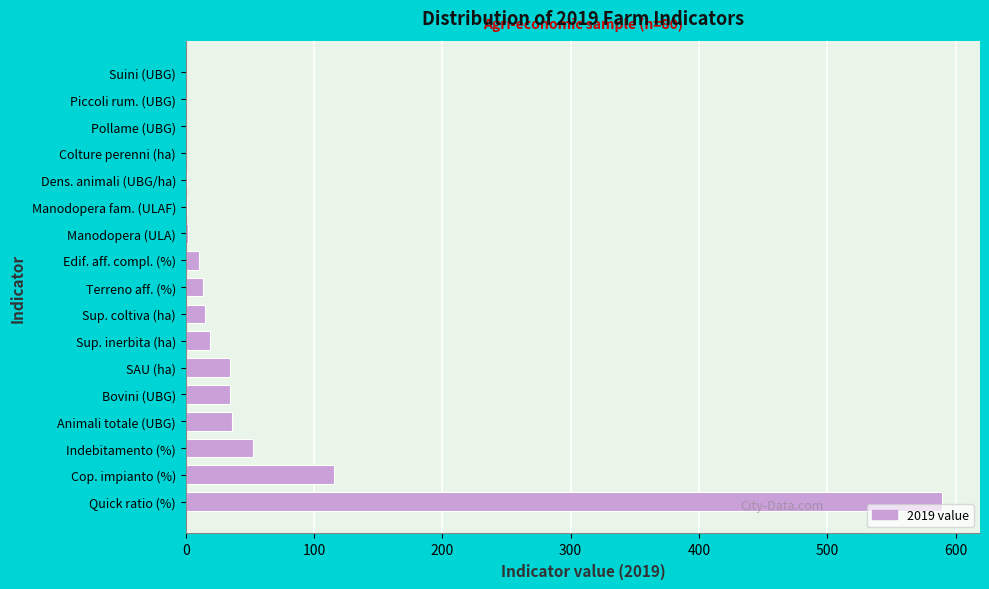

Is it true that the value at Indebitamento (%) is 24.0?

False